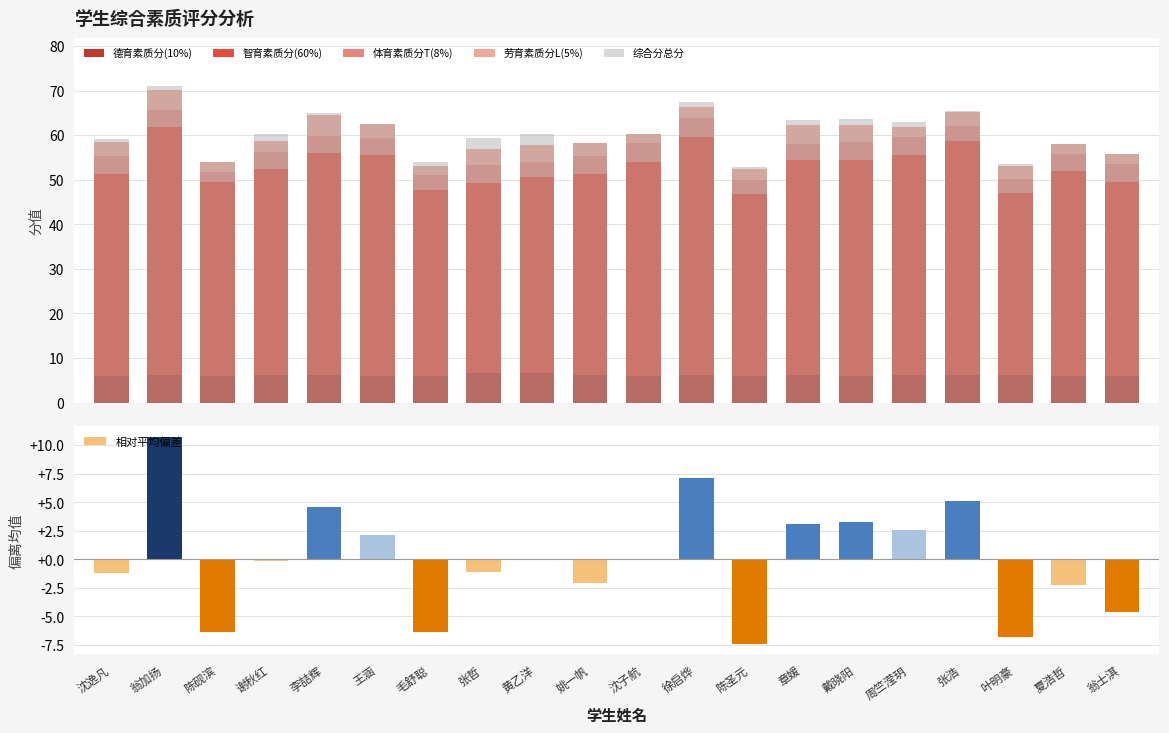

Which label corresponds to the largest value in the chart?

翁加扬